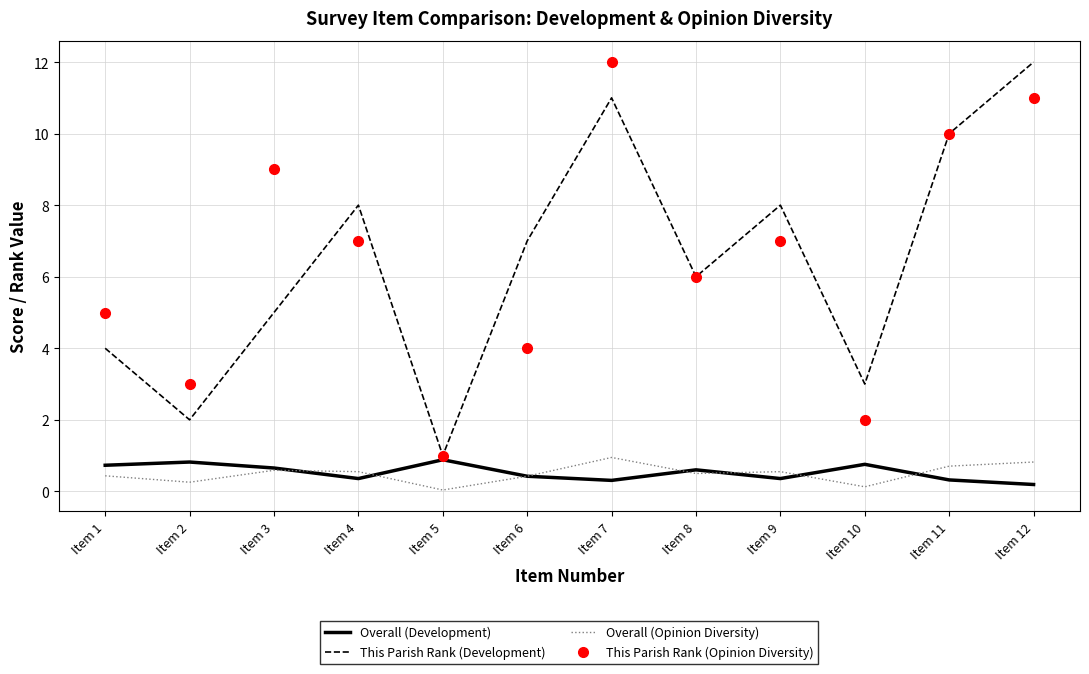

The Overall (Opinion Diversity) series shows 0.6 at Item 3. True or false?

True